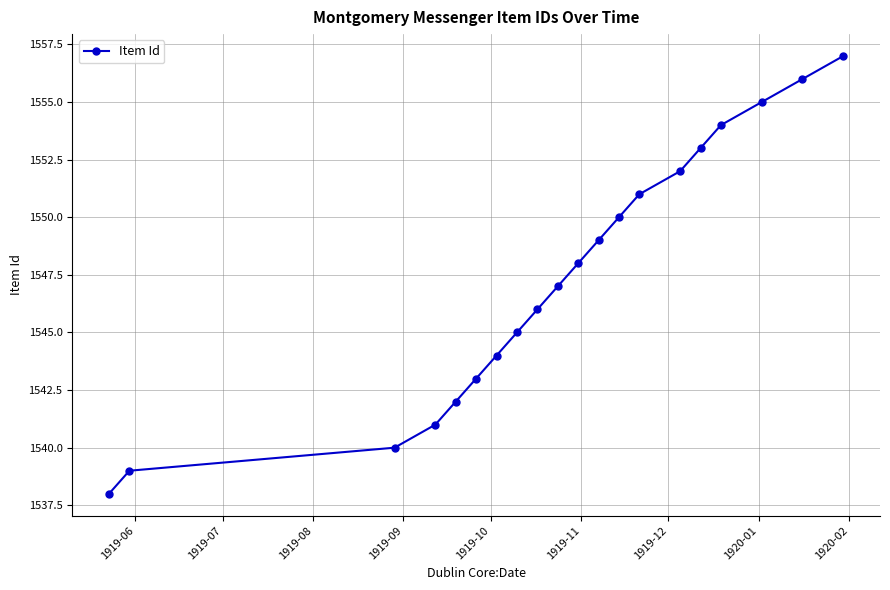

What is the value of the 11th point from the left?

1548